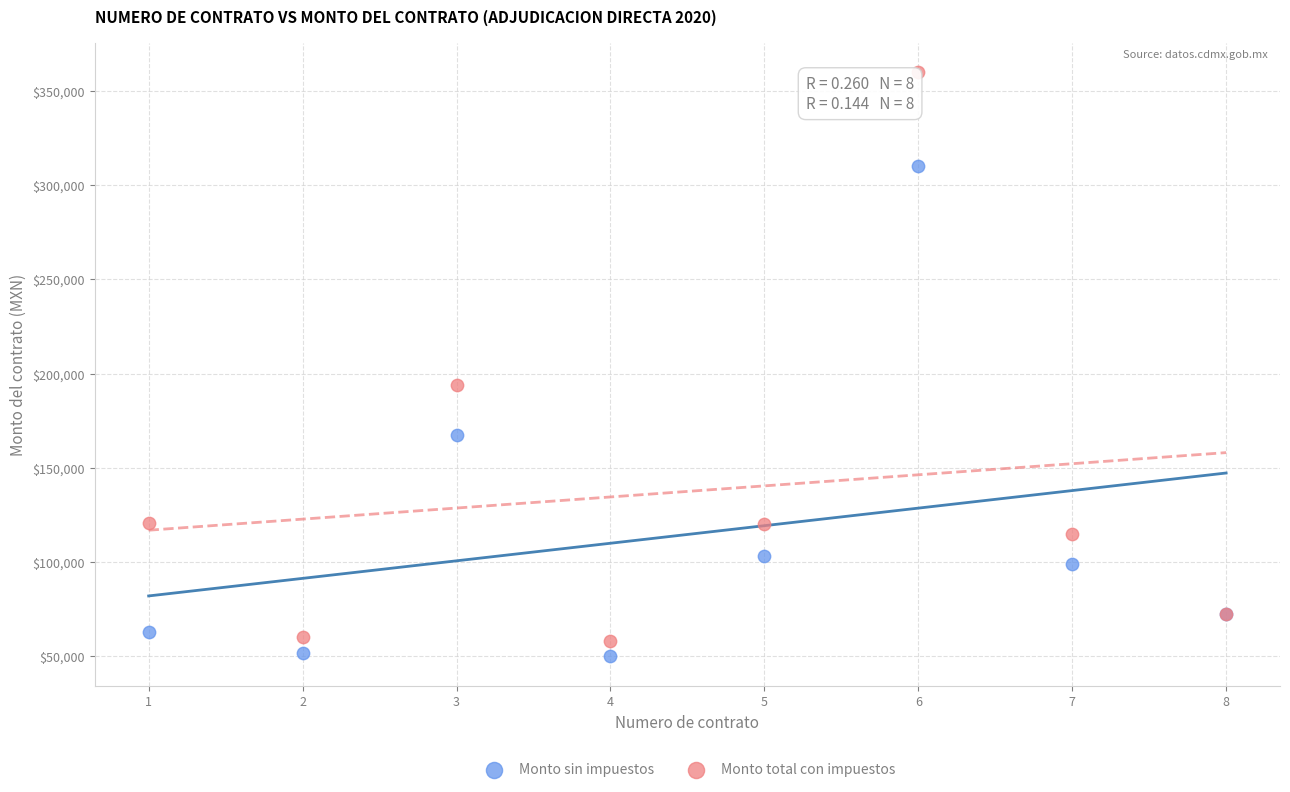

Which series contains the lowest Y value?

Monto sin impuestos